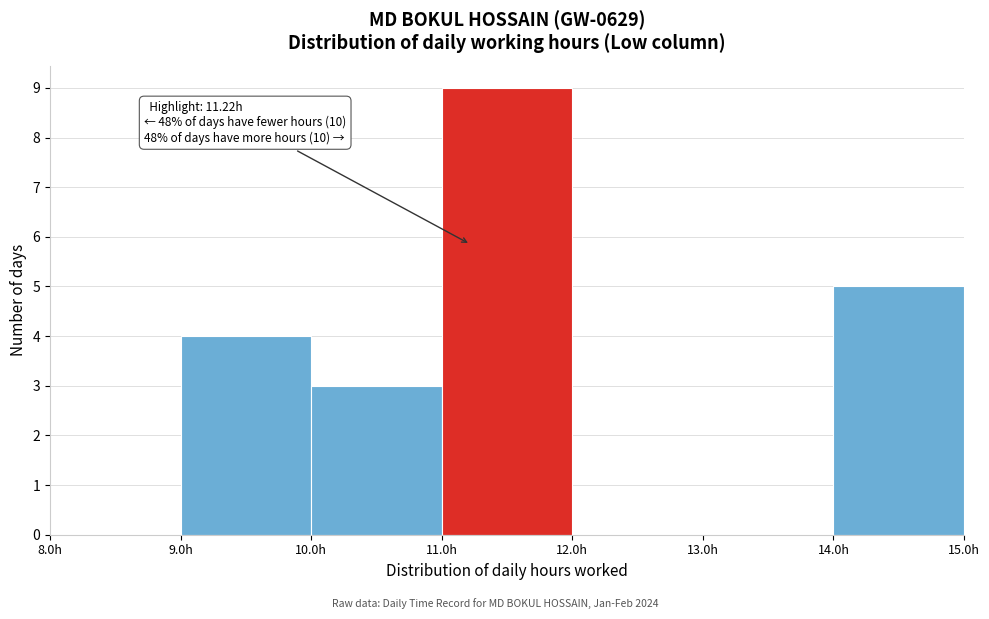

Over which range of the x-axis is the bar tallest?

11 to 12